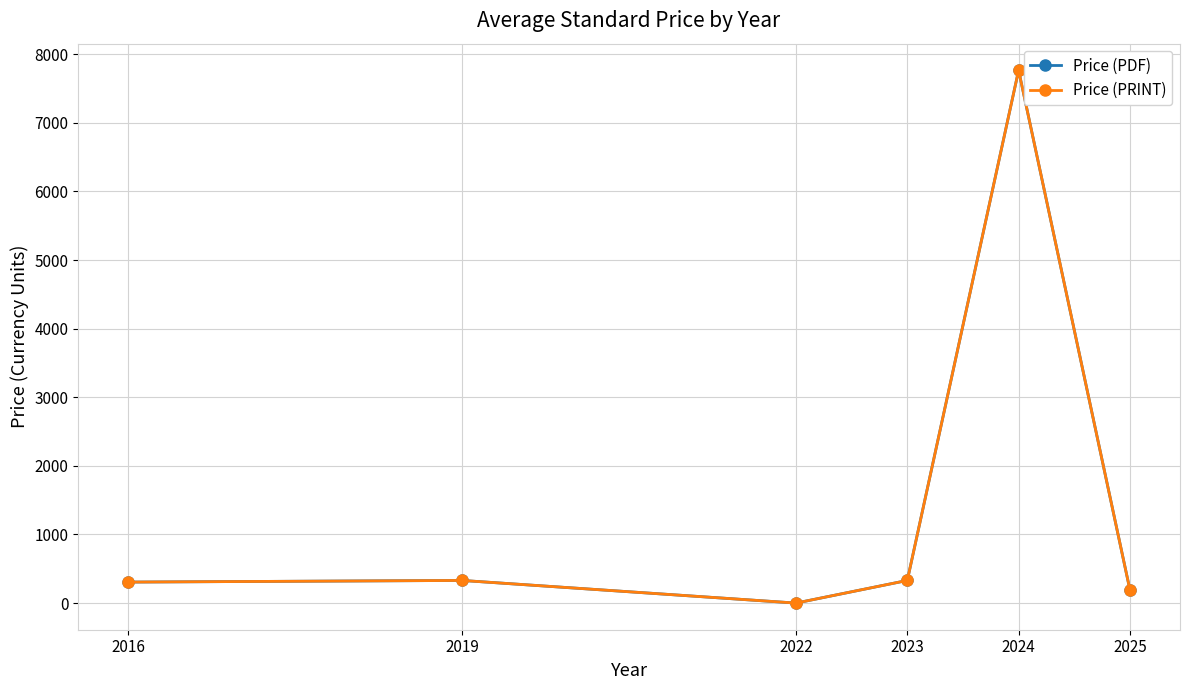

Is this an area chart (filled region under the line)?

No